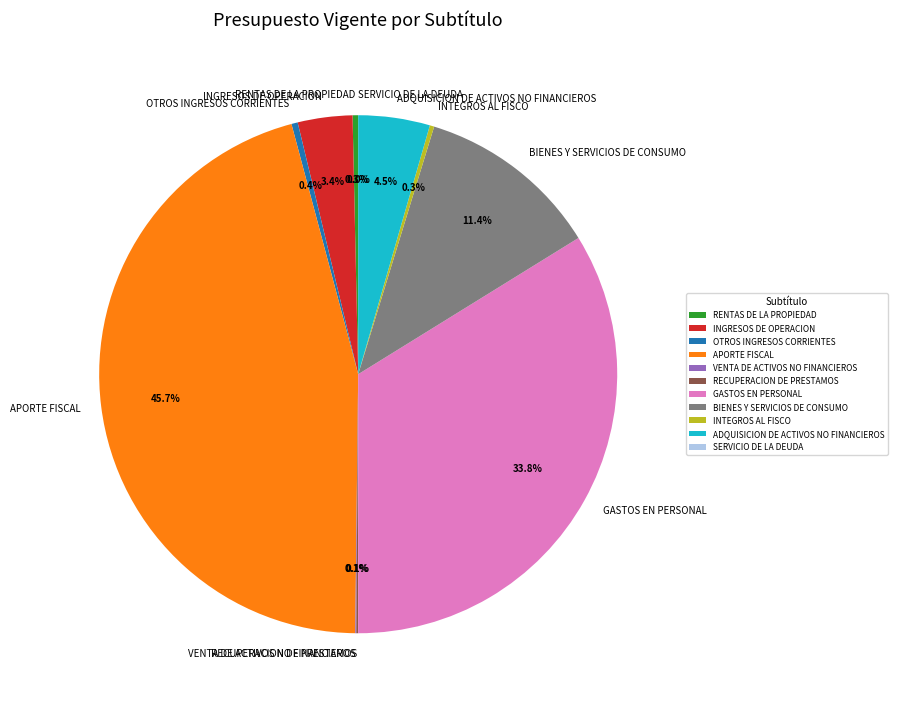

Is there any slice that represents more than half of the pie?

No